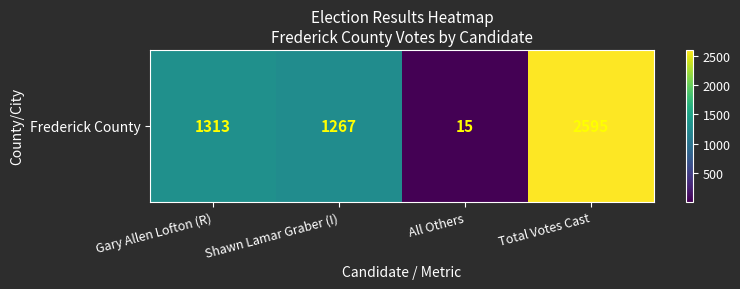

What is the change in value from Gary Allen Lofton (R) to Shawn Lamar Graber (I)?

-46